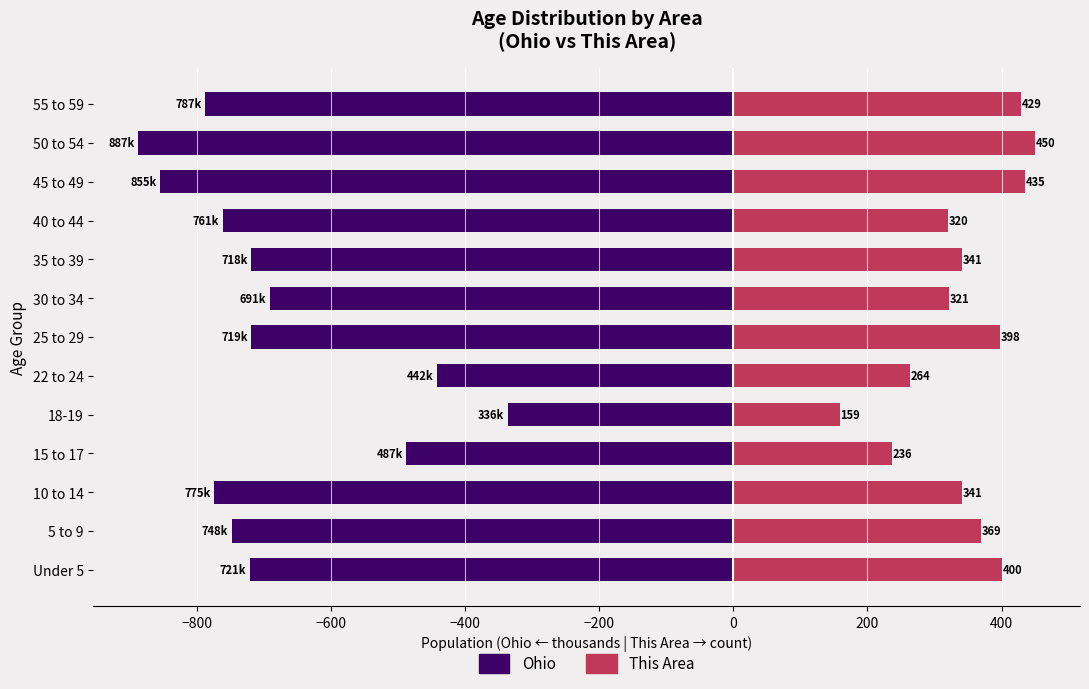

What is the difference between the second highest and second lowest values in the This Area (Female direction) series?

199.0